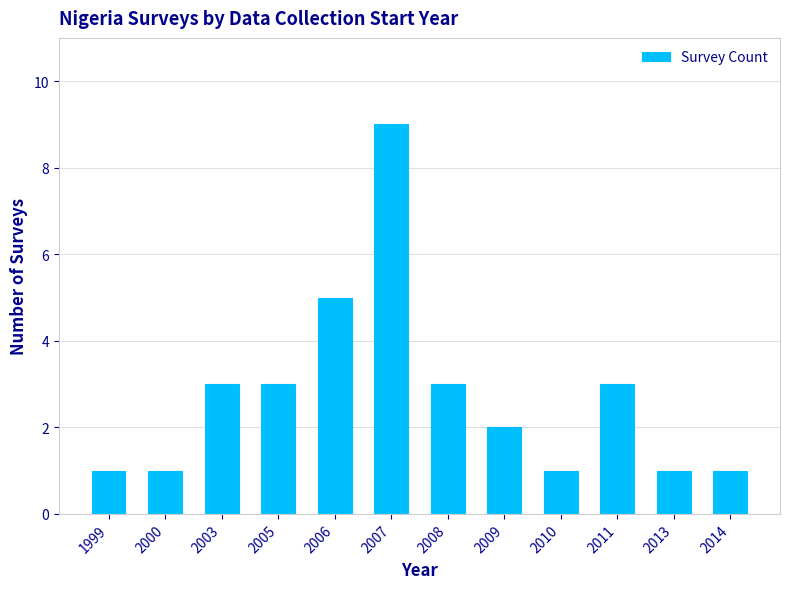

Between 2003 and 2010, which is larger?

2003